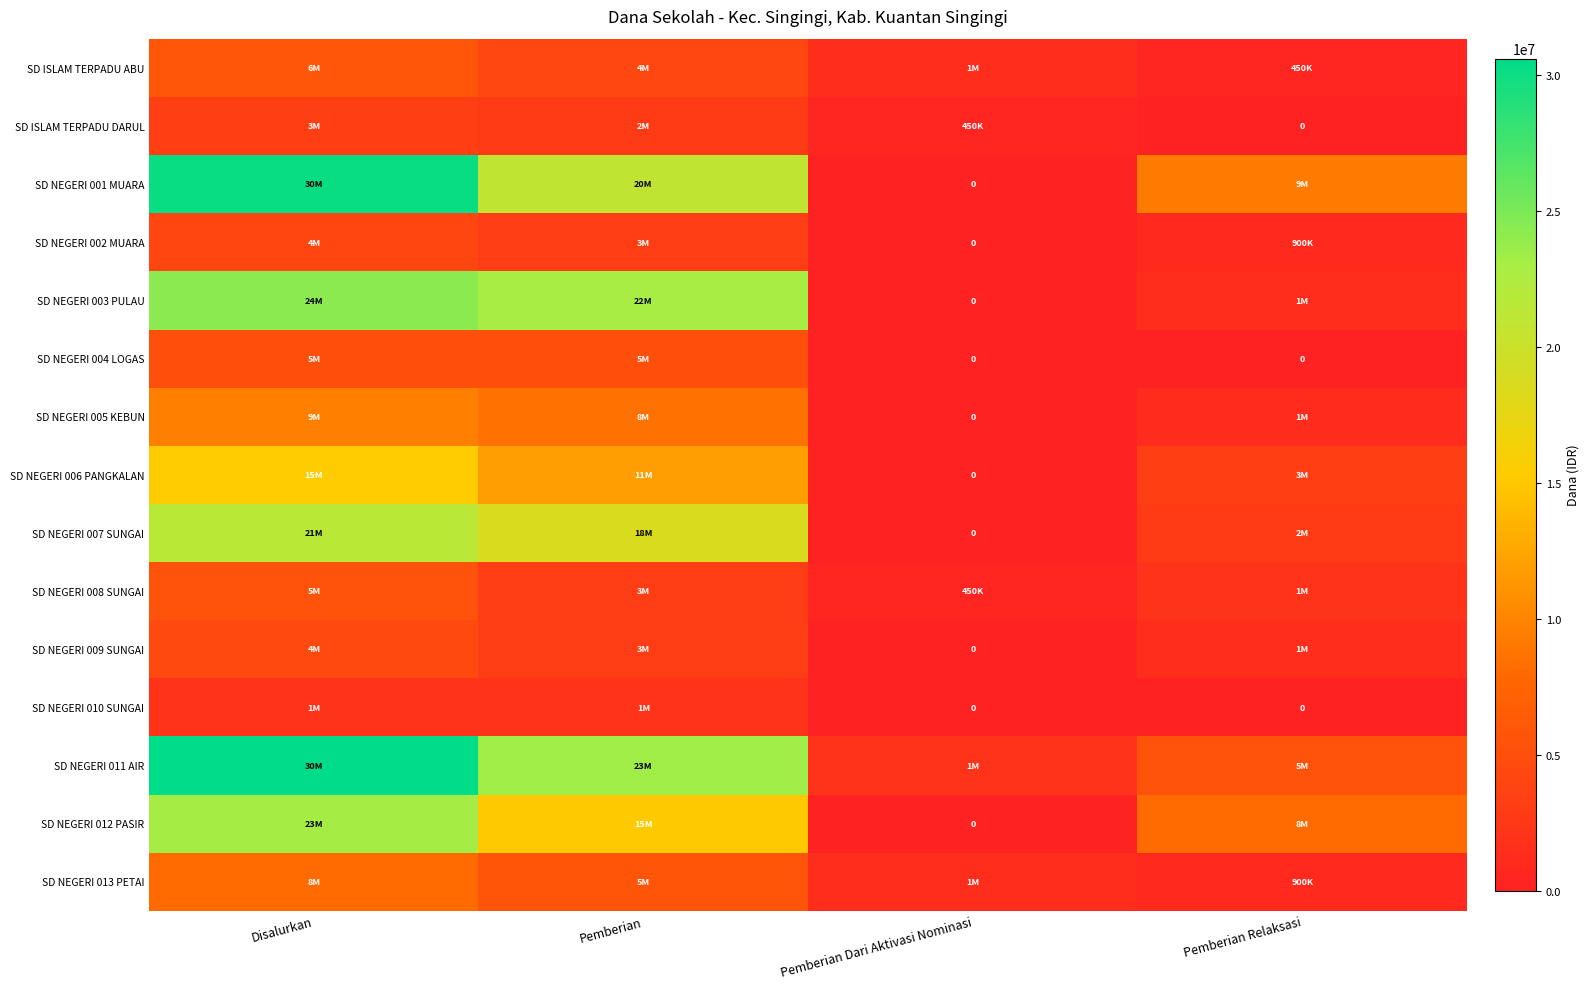

How many data points in SD ISLAM TERPADU ABU are above 4275000?

1